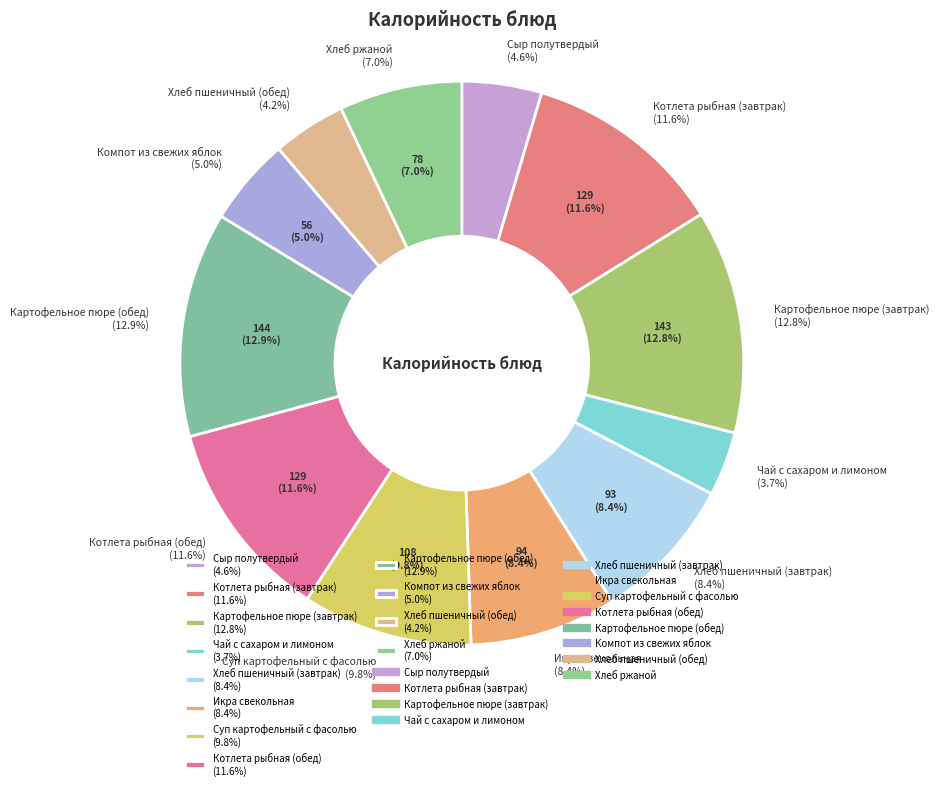

To the nearest percent, what percentage of the pie is Картофельное пюре (завтрак)?

13%